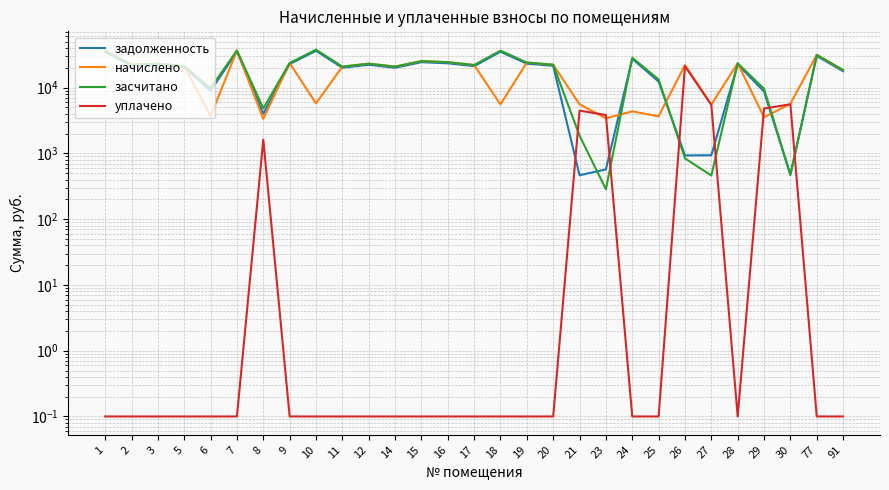

Rank the series by their maximum value, from highest to lowest.

засчитано, начислено, задолженность, уплачено